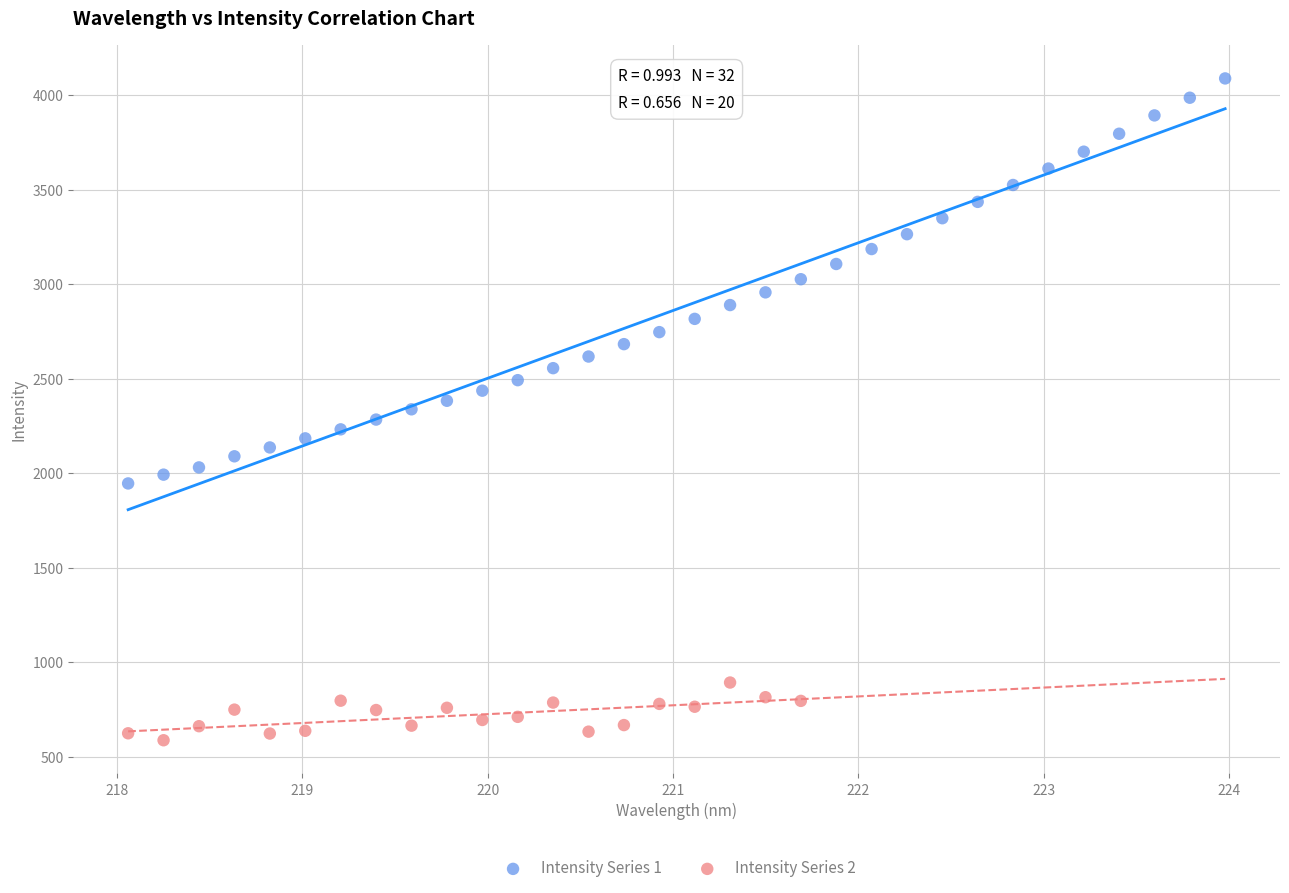

Which series has the widest spread of Y values?

Intensity Series 1